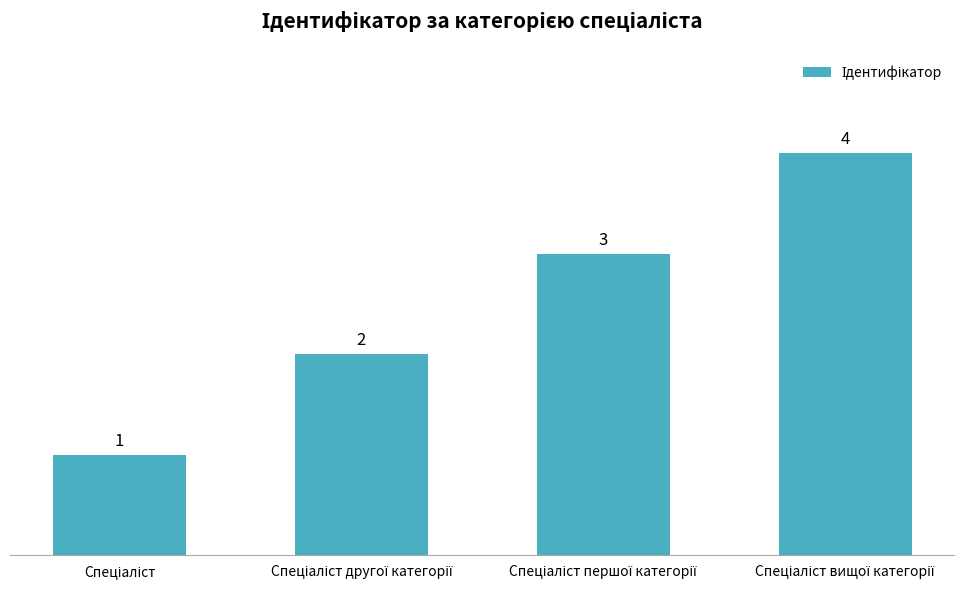

What is the maximum value shown in the chart?

4